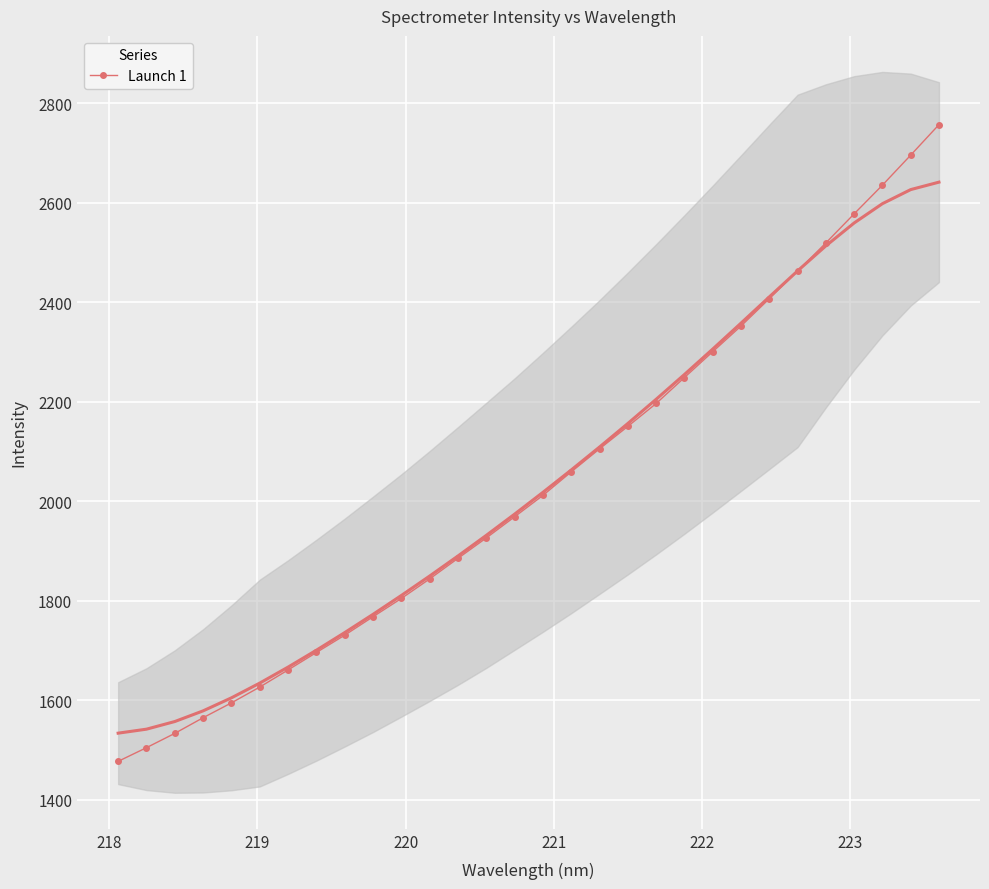

What is the greatest value displayed?

2756.8